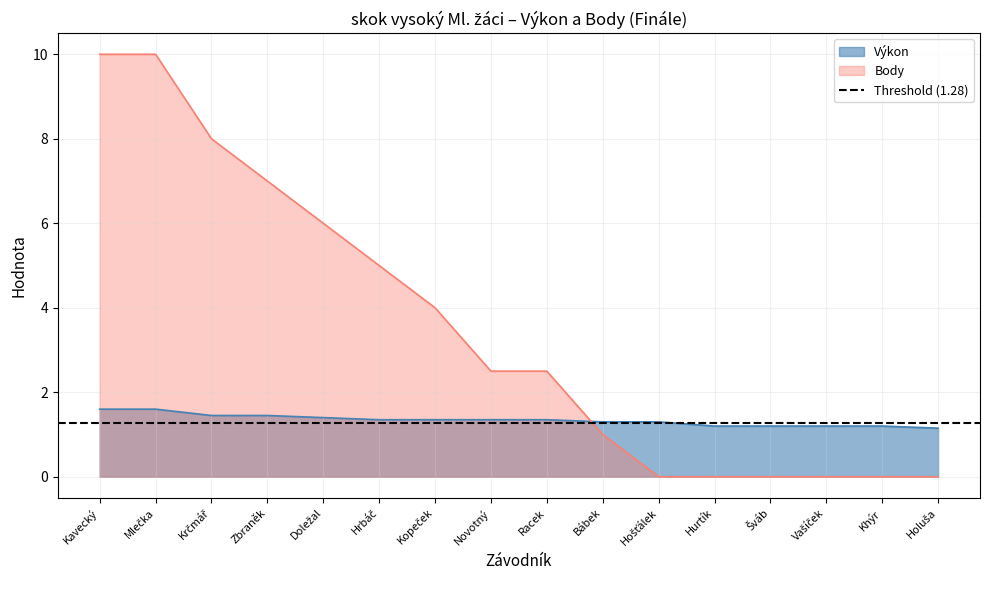

What is the total value across all series at Hošťálek?

1.3